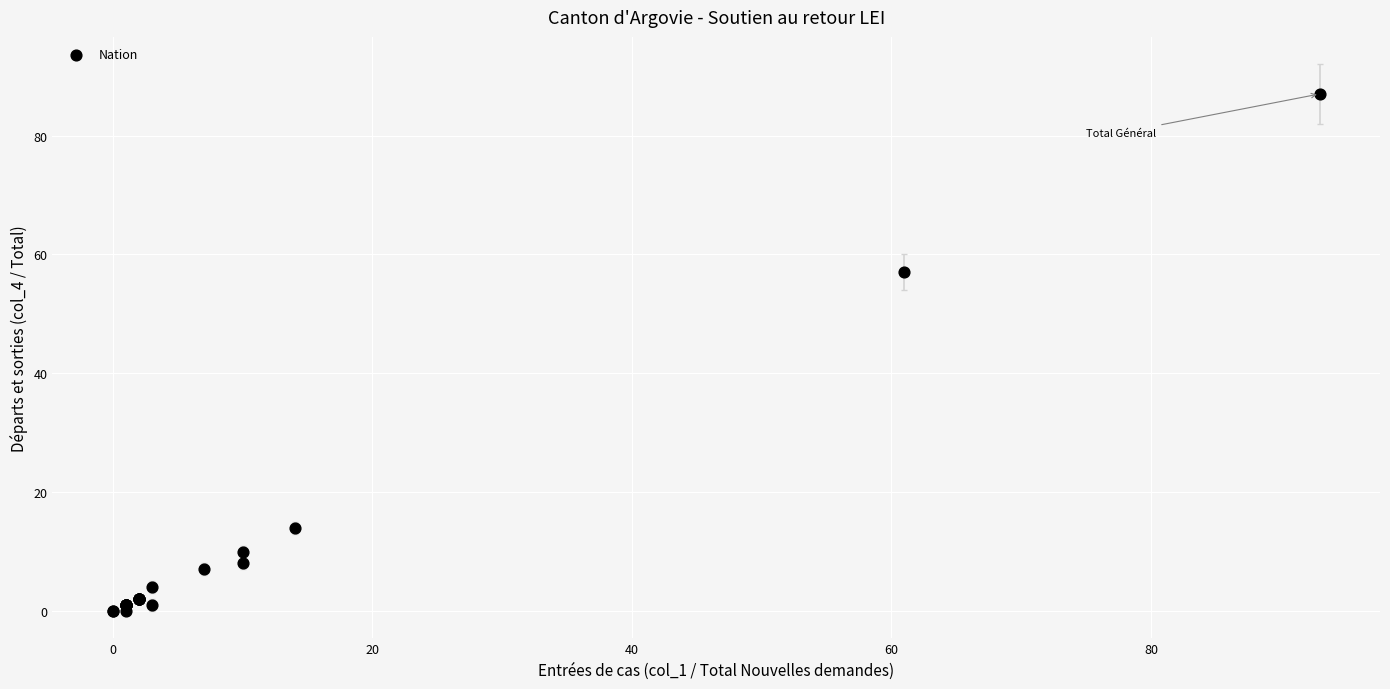

What Y value in the scatter plot is closest to 43?

57